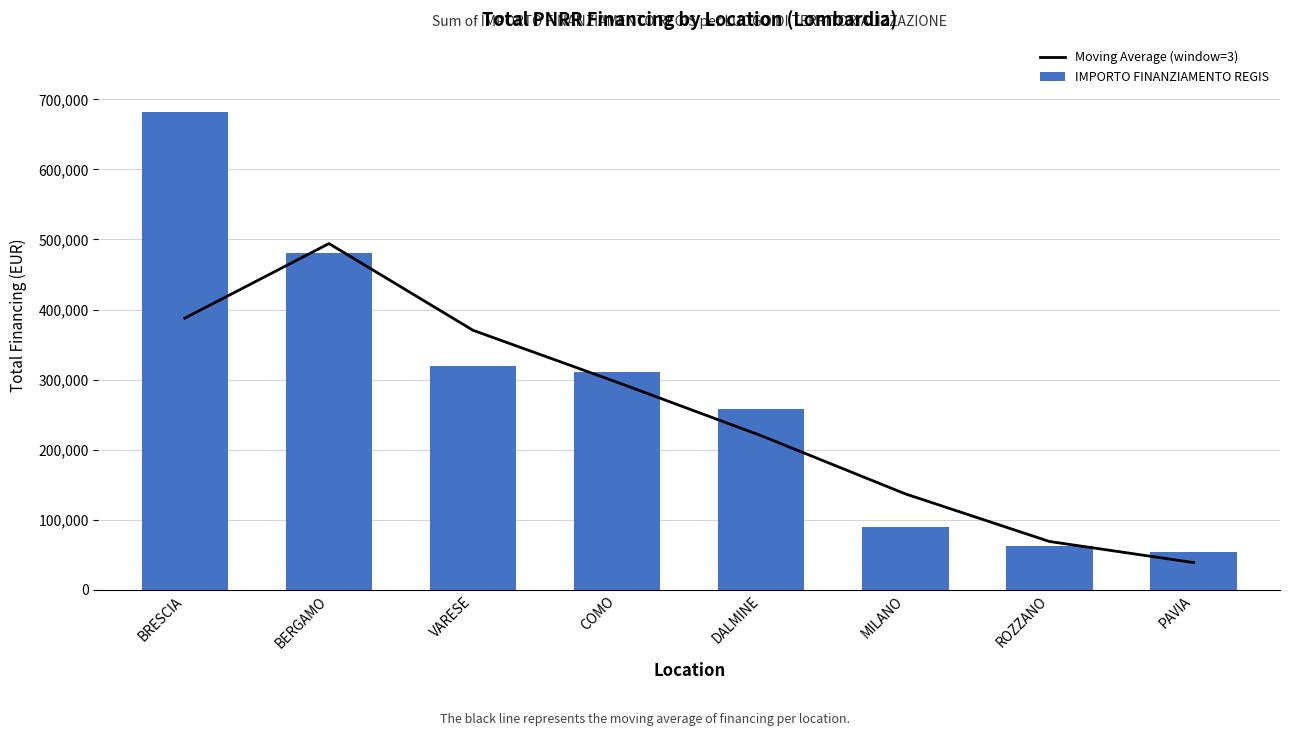

Between BERGAMO and COMO, which series saw the biggest shift?

Moving Average (window=3)